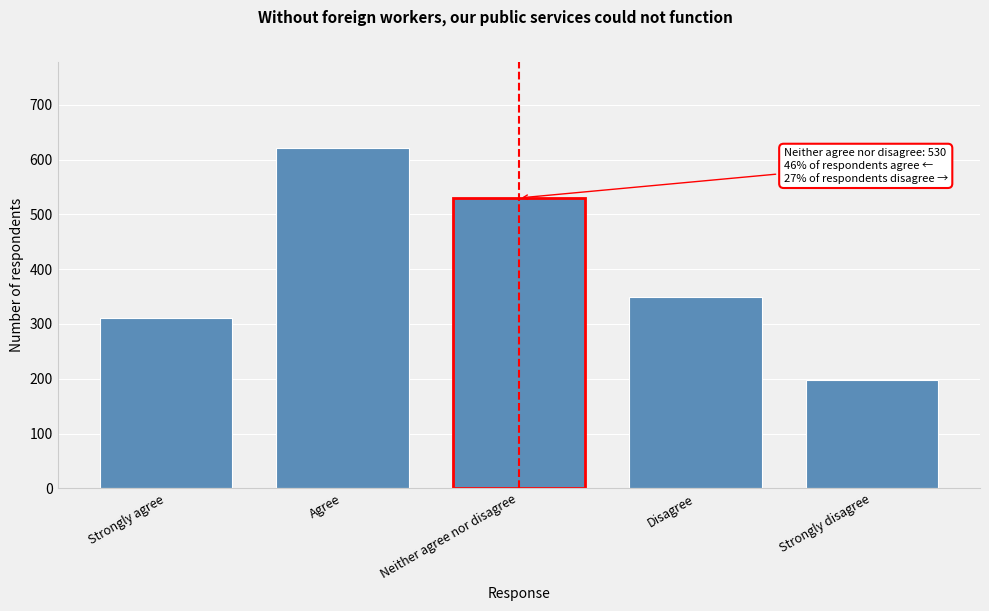

Reading left to right, extract all data points from this chart.

Strongly agree=311	Agree=622	Neither agree nor disagree=530	Disagree=350	Strongly disagree=197